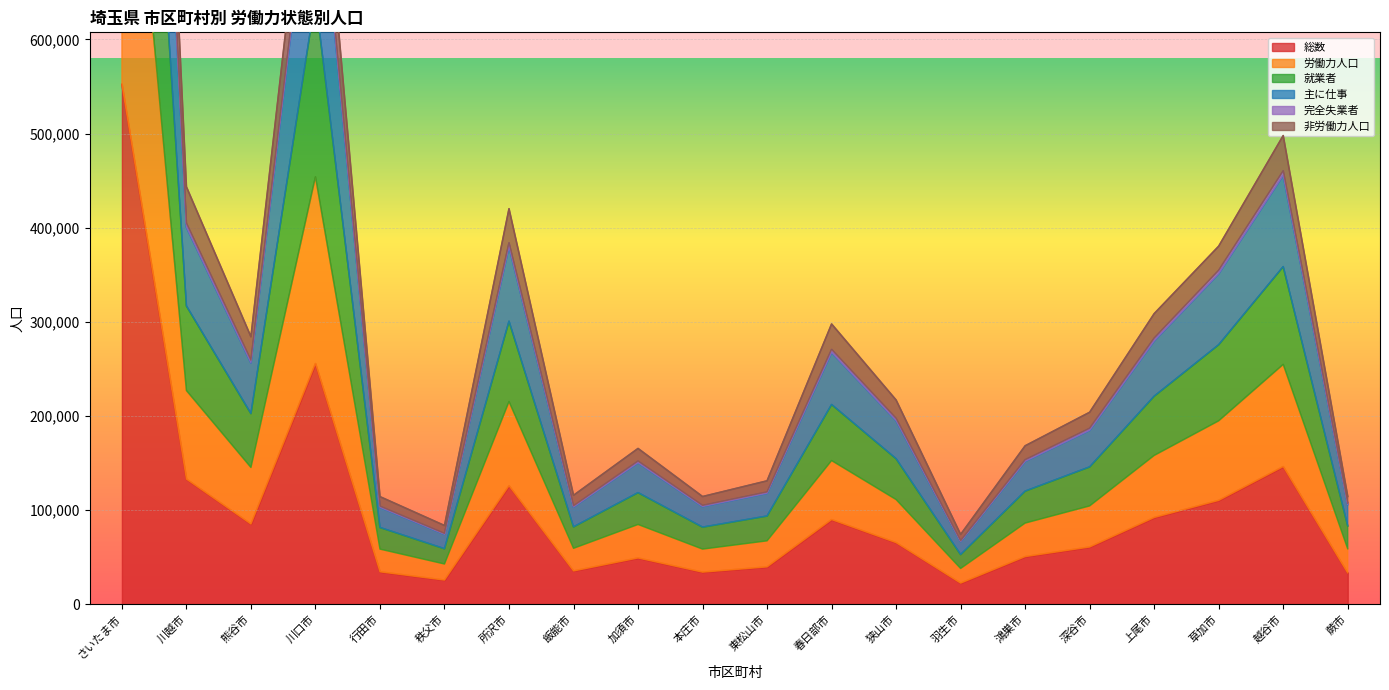

What is the sum of all 非労働力人口 values?

6912817